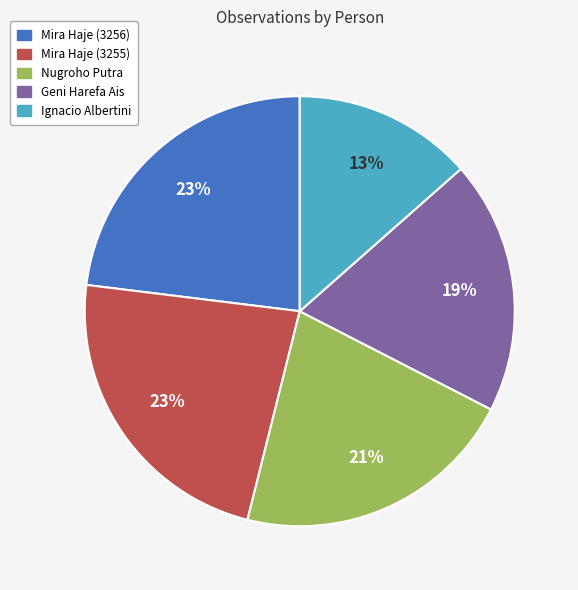

How many slices are in this pie chart?

5